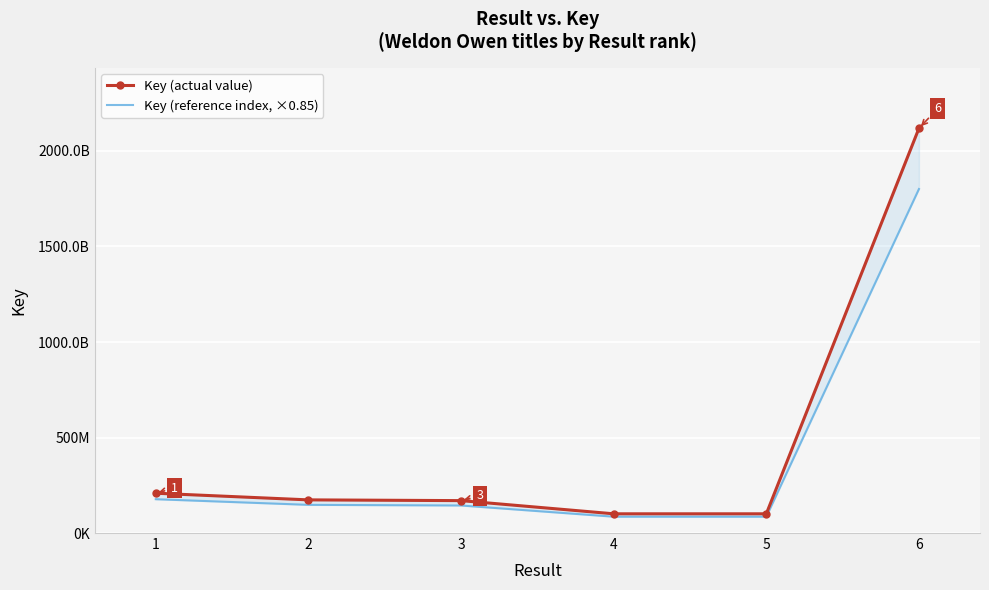

Reading left to right, what are all the values shown in this chart?

Key (actual value): 208360547.0	173561788.0	169627241.0	100652206.0	100652170.0	2118771077.0
Key (reference index, ×0.85): 177106464.9	147527519.8	144183154.8	85554375.1	85554344.5	1800955415.5